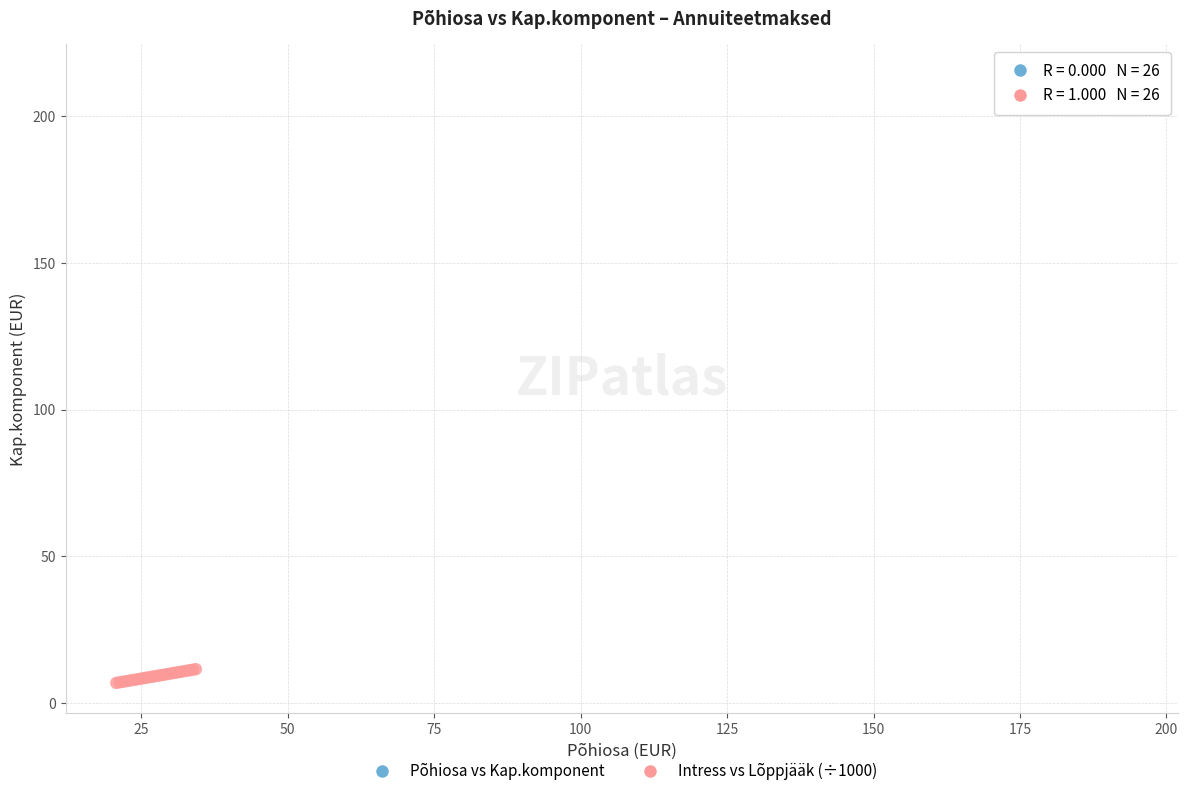

Which series reaches the maximum Y coordinate?

Põhiosa vs Kap.komponent